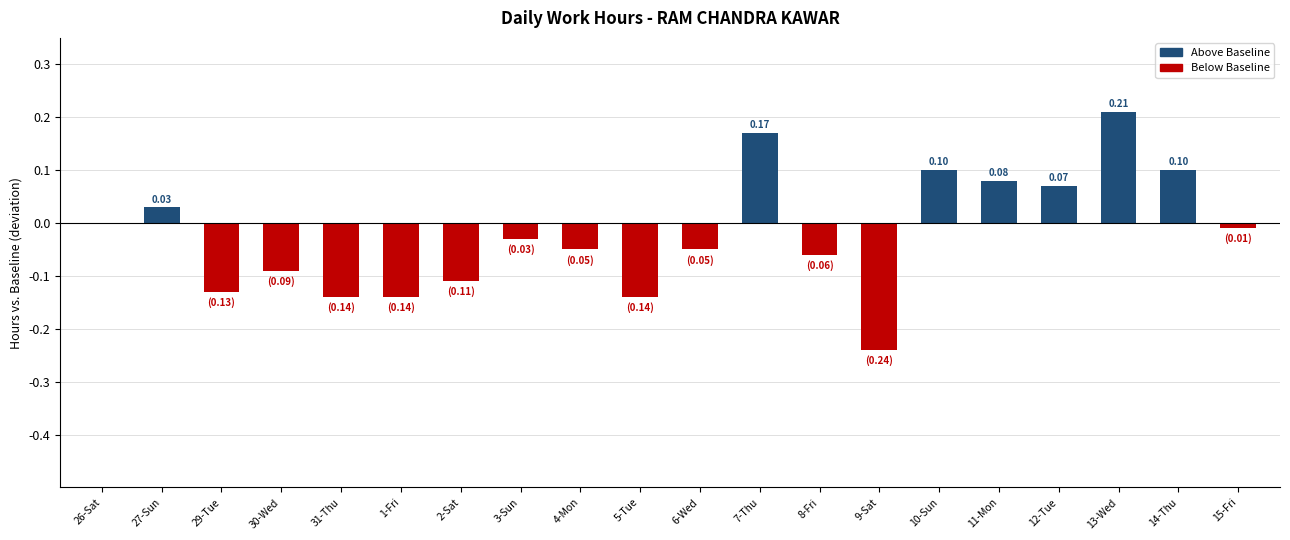

What is the sum of all values?

-0.4